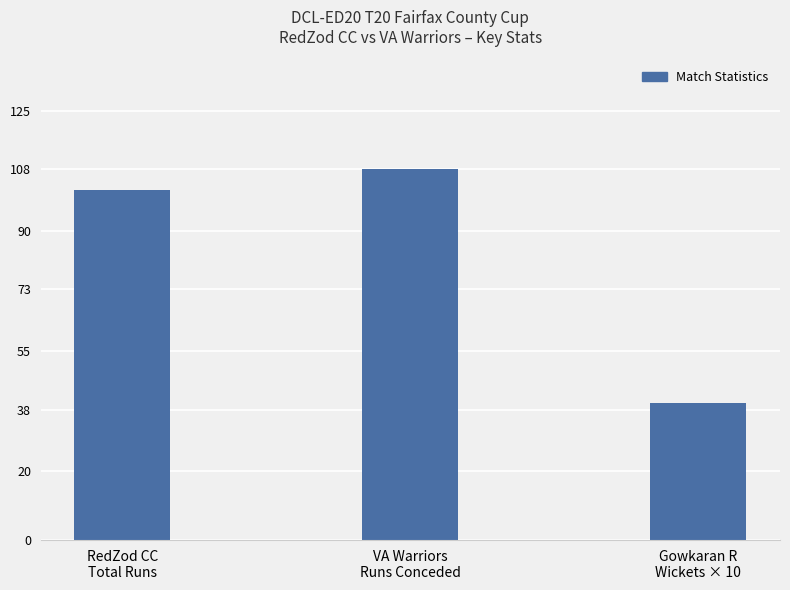

What is the minimum value shown in the chart?

40